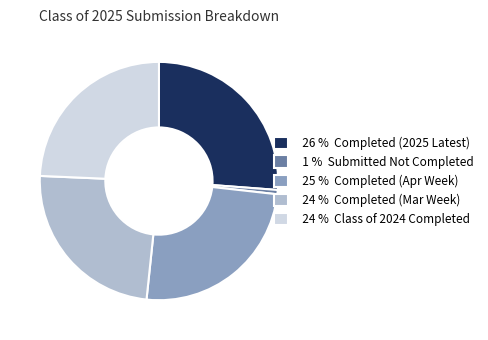

Combined, do 26 % Completed (2025 Latest) and 25 % Completed (Apr Week) account for over 50%?

Yes